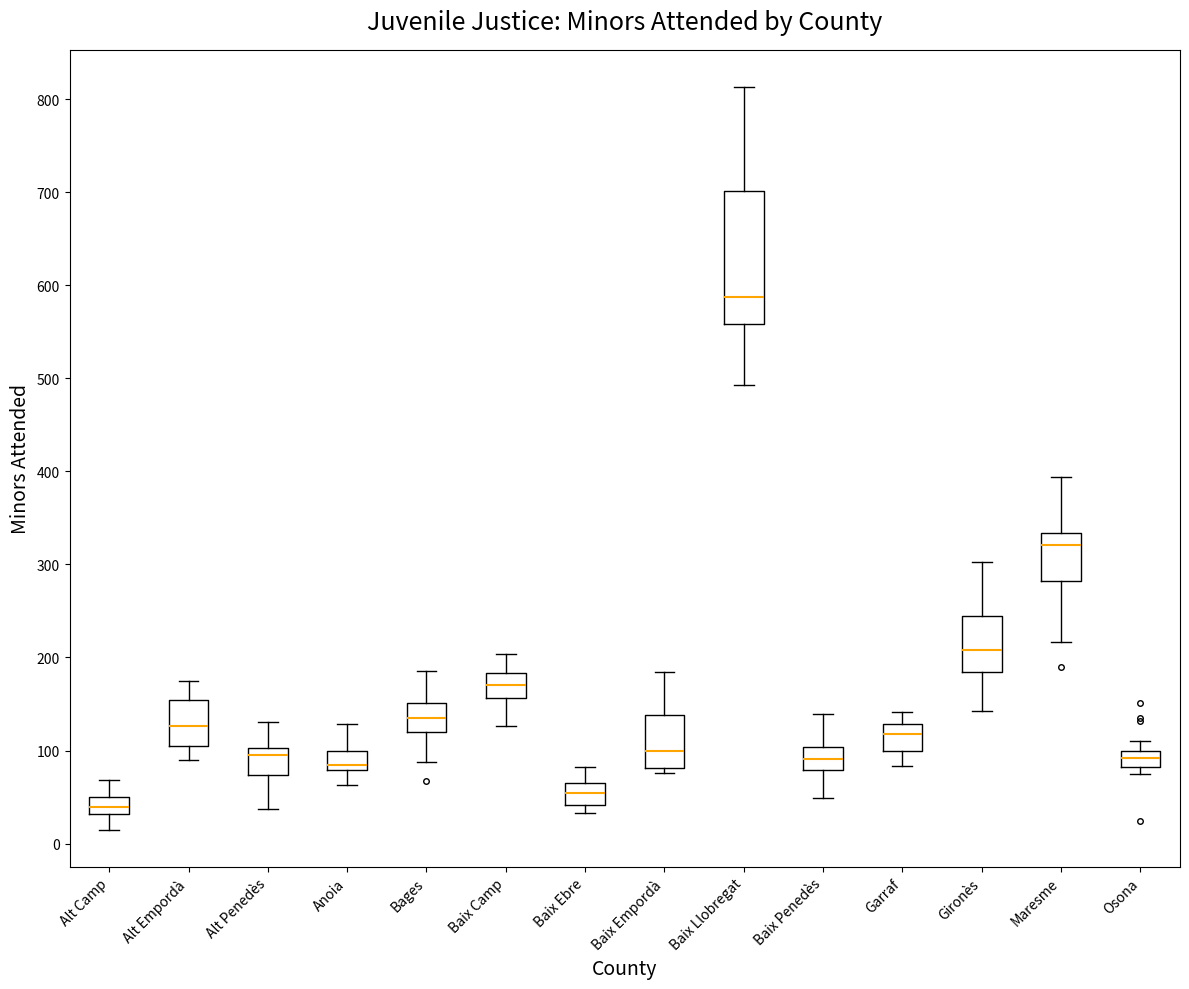

Which box's median line is the lowest?

Alt Camp